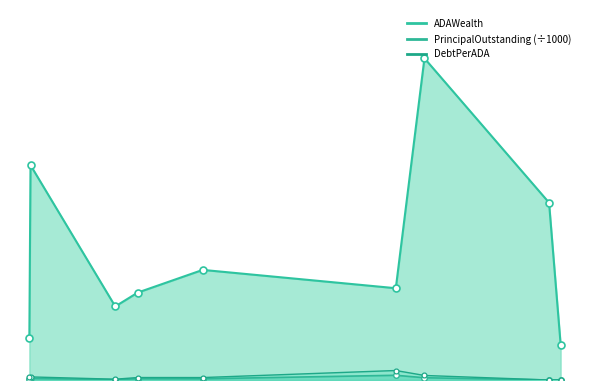

What is the highest value of the ADAWealth_line series?

1950694.6